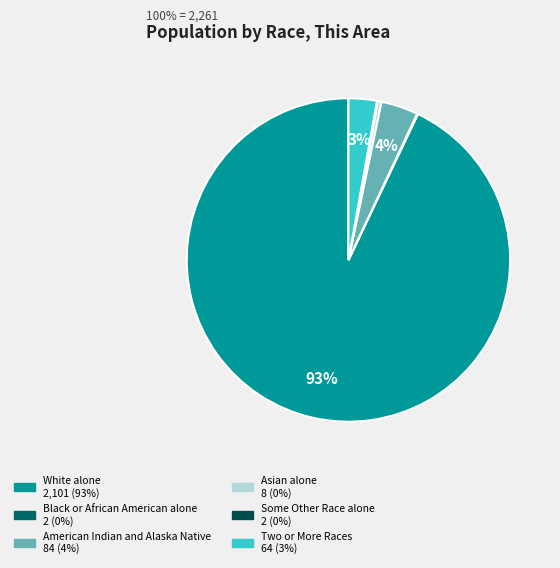

To the nearest percent, what is the difference between the White alone and Two or More Races slice percentages?

90%